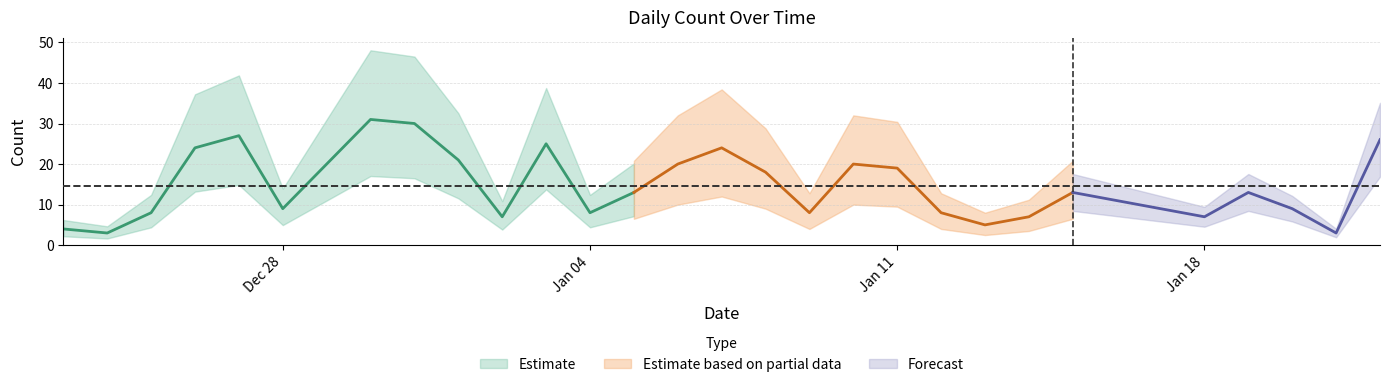

Reading right to left, what are all the values shown in this chart?

26	3	9	13	7	9	11	13	7	5	8	19	20	8	18	24	20	13	8	25	7	21	30	31	20	9	27	24	8	3	4